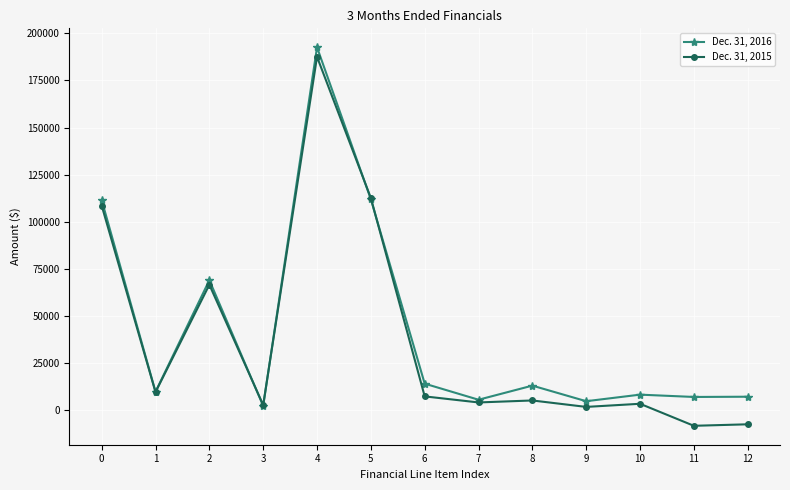

True or false: Dec. 31, 2016 has more than 2 points higher than both neighbors.

True